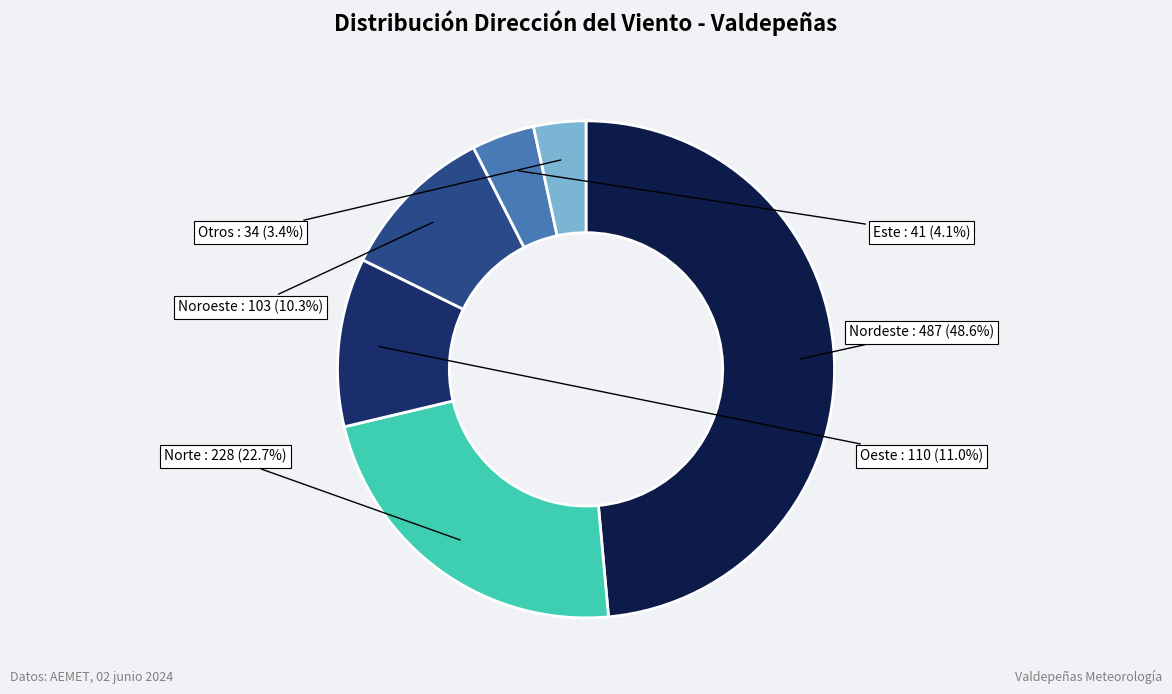

Is there any slice that represents more than half of the pie?

No